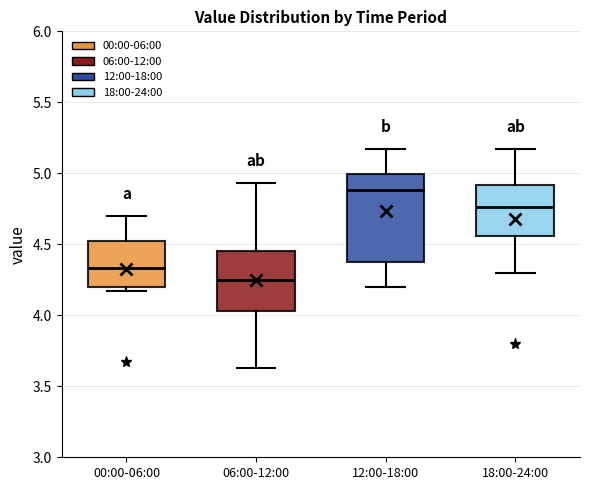

Comparing the boxes themselves (not the whiskers), which one is the tallest?

12:00-18:00